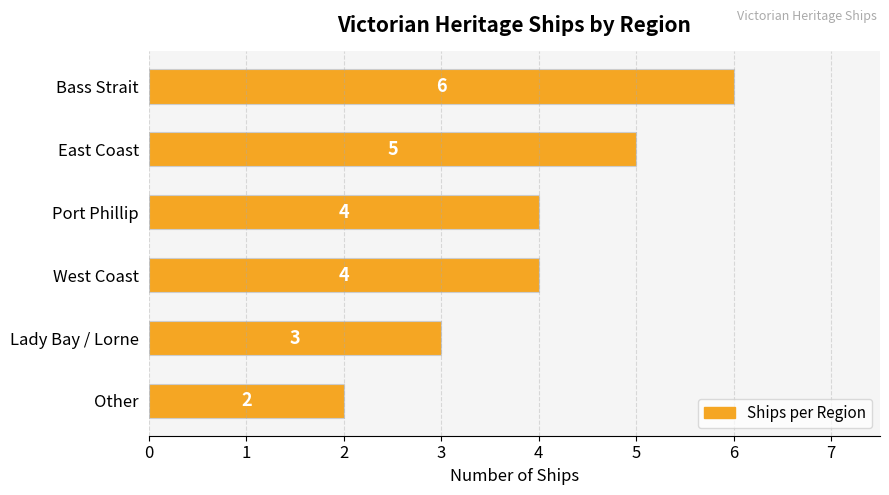

Are the bars grouped side by side (vs. stacked)?

No